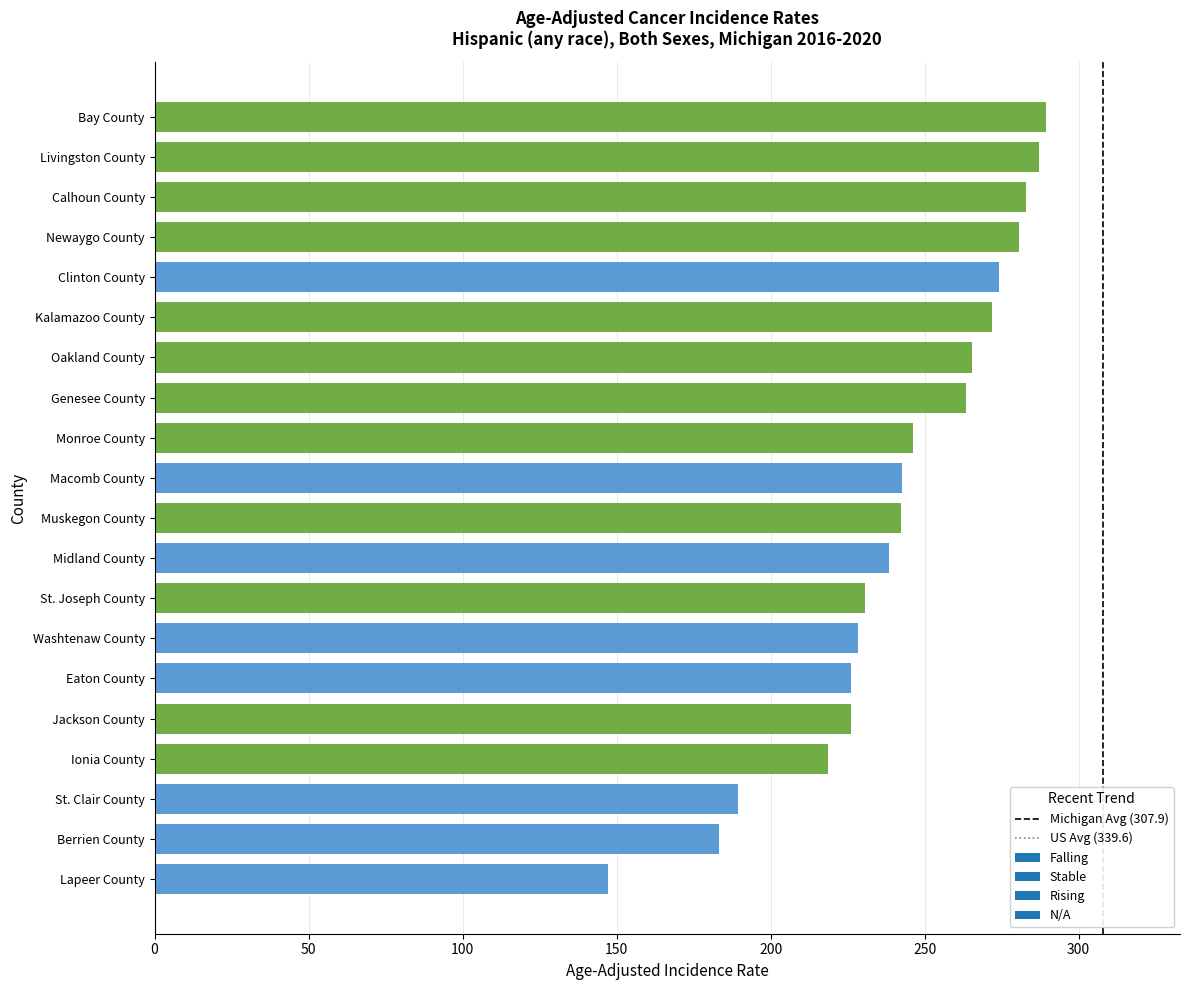

How many bars are there in total?

20